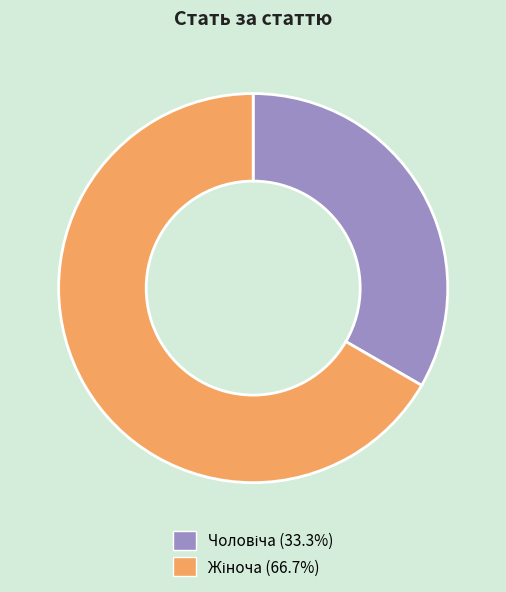

How many segments does this pie chart have?

2